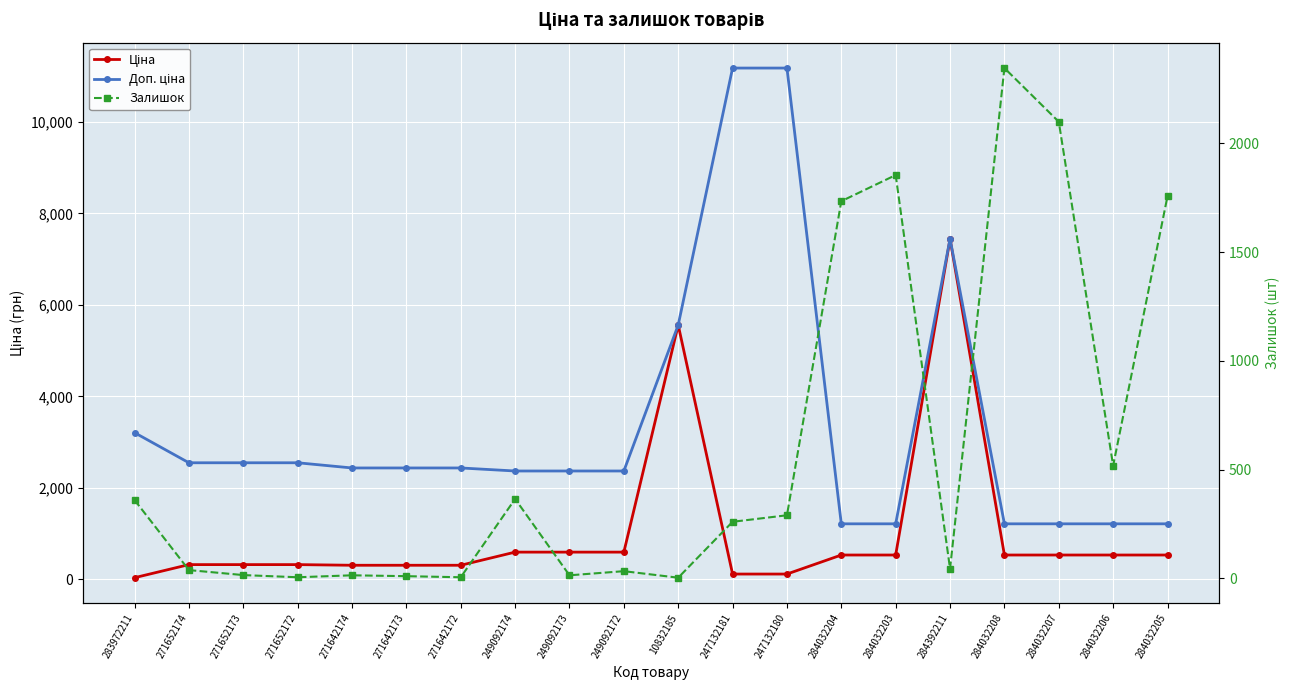

How many values in the Залишок series are below 260?

10